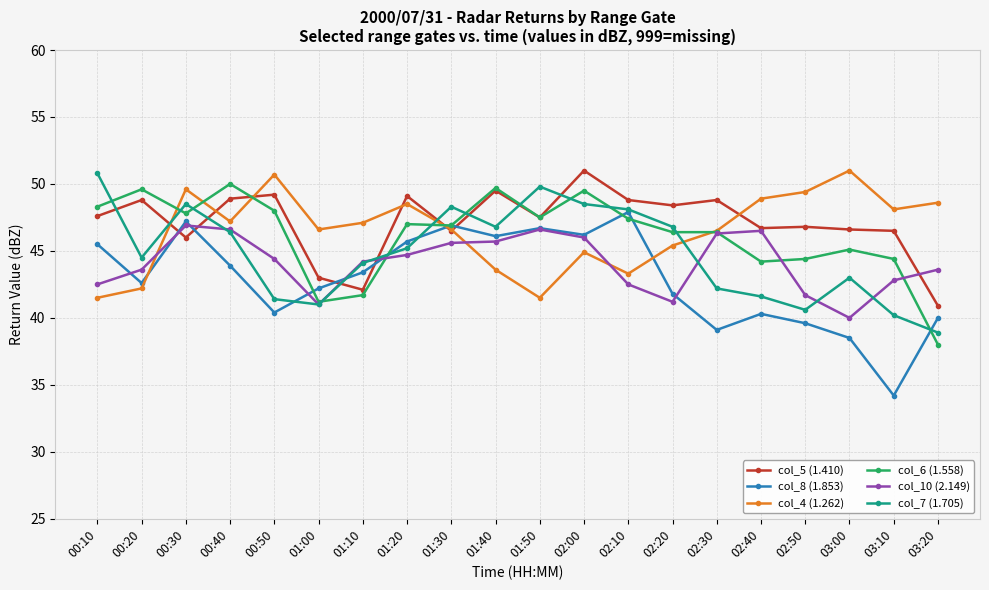

What is the difference between the maximum and minimum values in the col_8 (1.853) series?

13.7